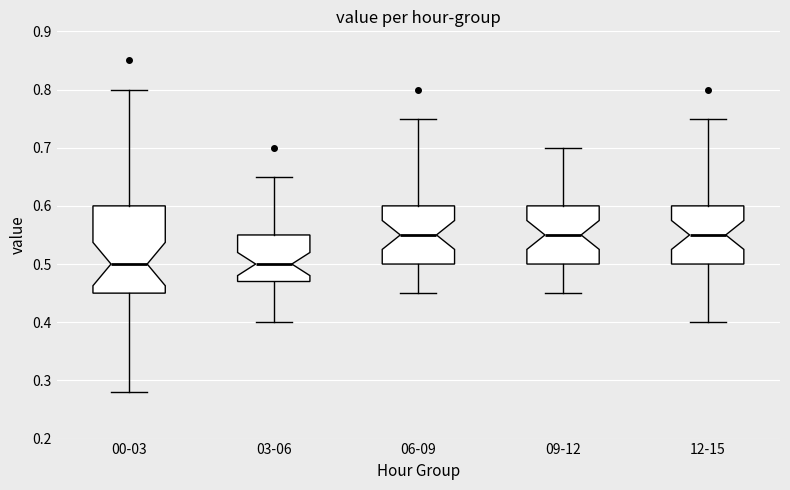

Reading left to right, transcribe this box plot: for each box, give where its median line is, the range the box spans, and where its two whiskers end, as read against the y-axis. The values are not printed on the chart, so give them approximately, as read against the axis.

00-03: median 0.50, box 0.45 to 0.60, whiskers 0.28 to 0.80
03-06: median 0.50, box 0.47 to 0.55, whiskers 0.40 to 0.65
06-09: median 0.55, box 0.50 to 0.60, whiskers 0.45 to 0.75
09-12: median 0.55, box 0.50 to 0.60, whiskers 0.45 to 0.70
12-15: median 0.55, box 0.50 to 0.60, whiskers 0.40 to 0.75